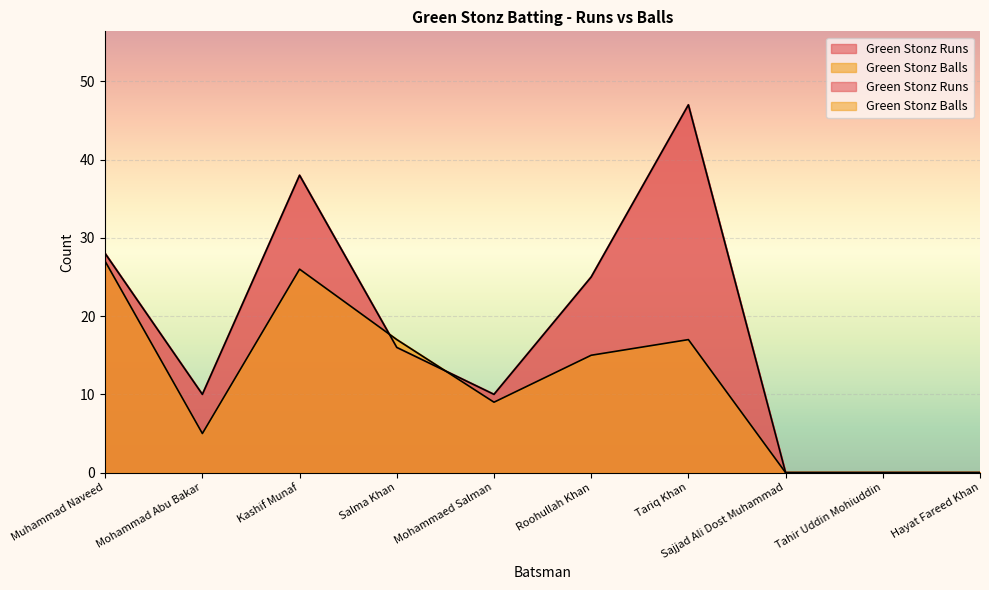

Which has a higher value, Tahir Uddin Mohiuddin or Hayat Fareed Khan?

Tahir Uddin Mohiuddin